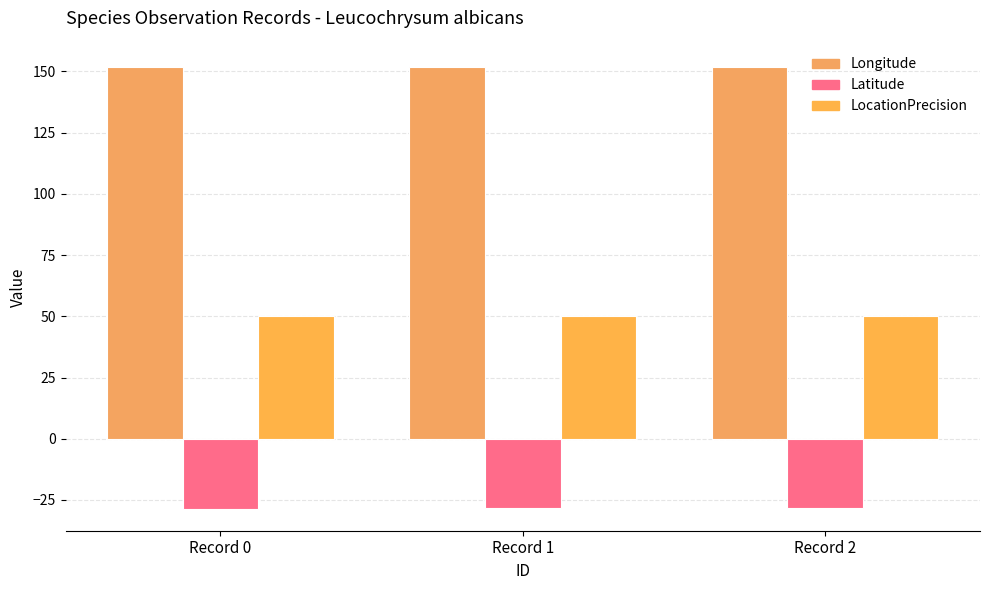

Rank the series by their maximum value, from highest to lowest.

Longitude, LocationPrecision, Latitude